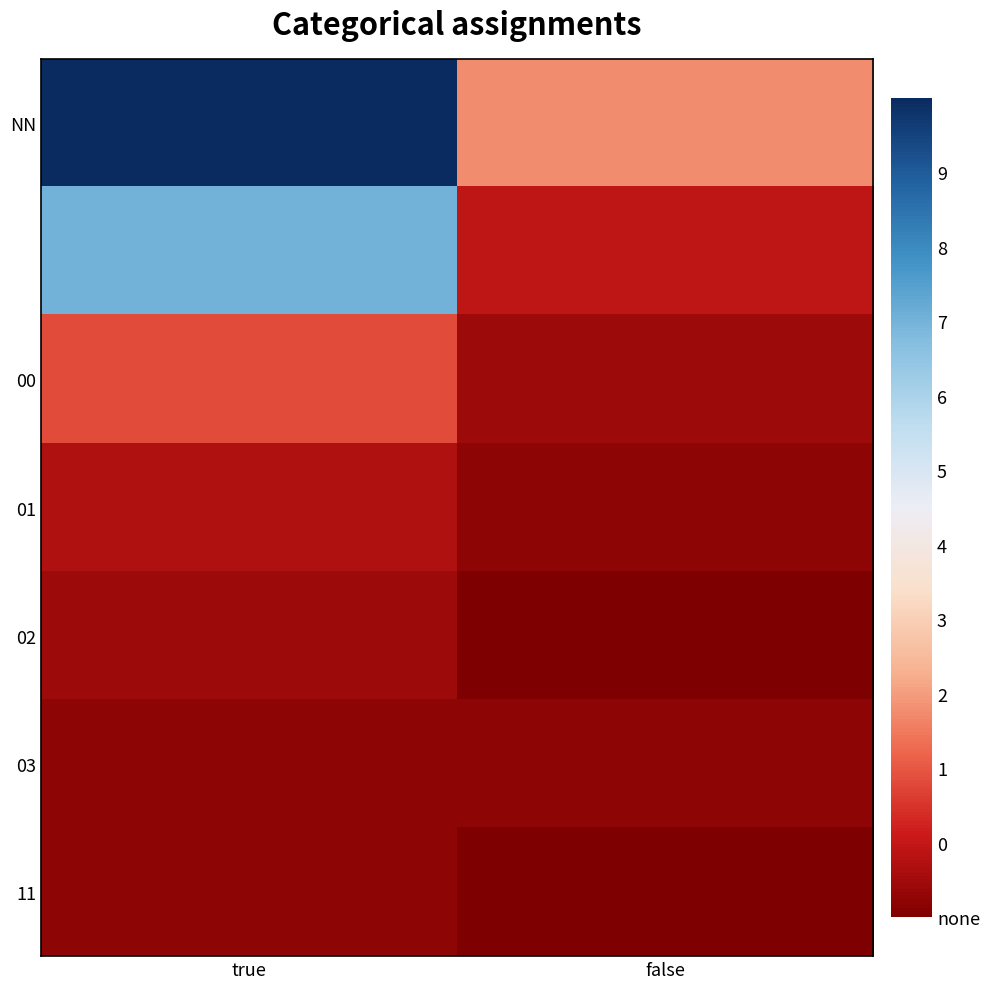

What is the difference between the highest and lowest values at false?

12